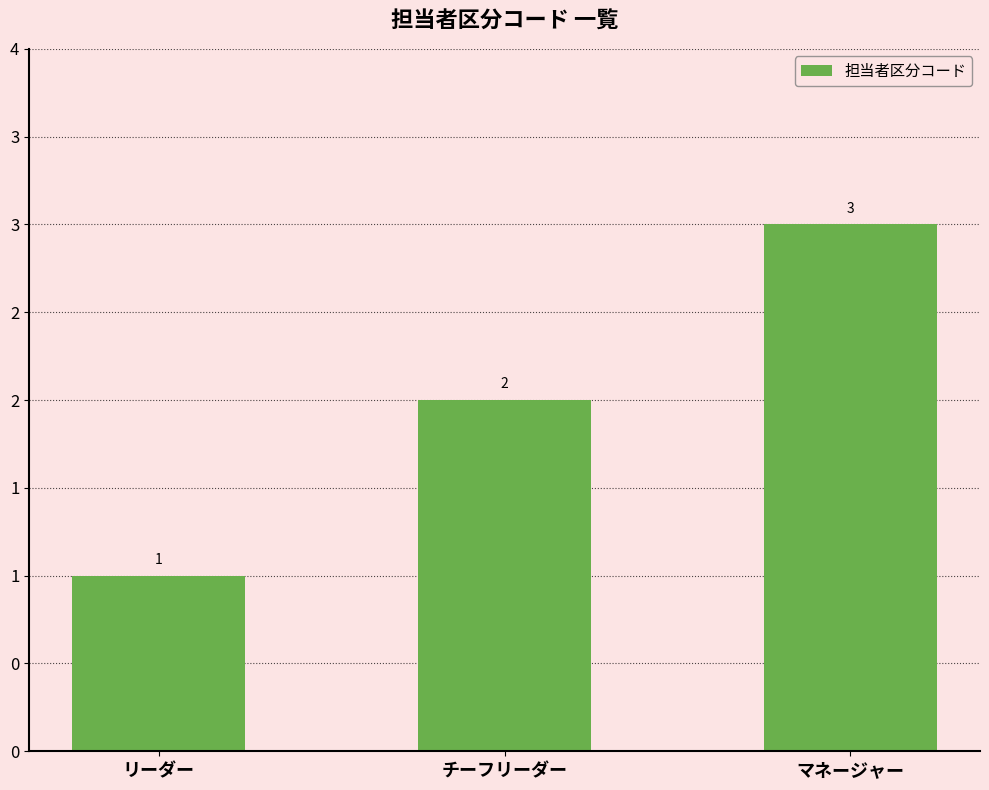

What is the label of the 2nd bar from the left?

チーフリーダー